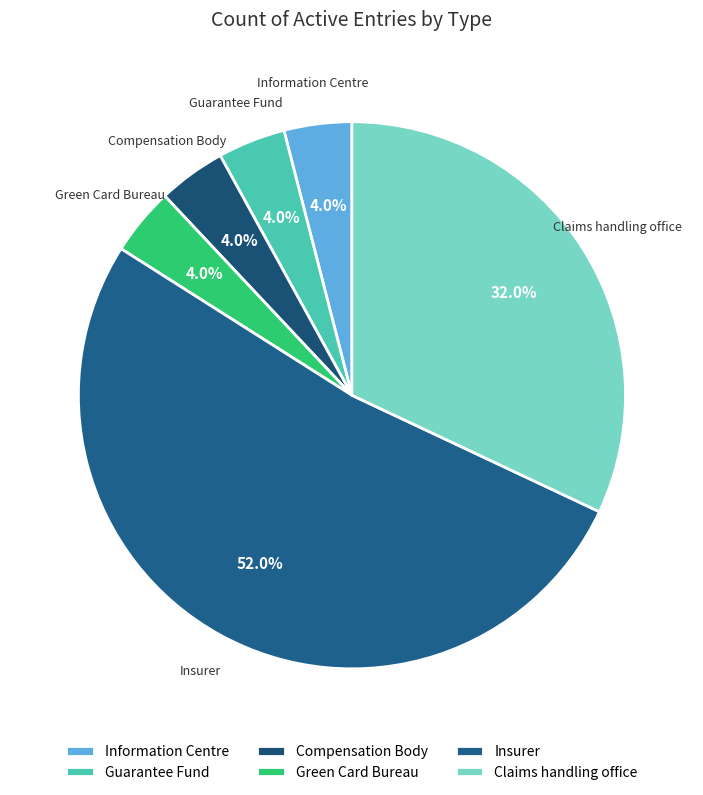

Does Compensation Body account for over 50% of the chart?

No